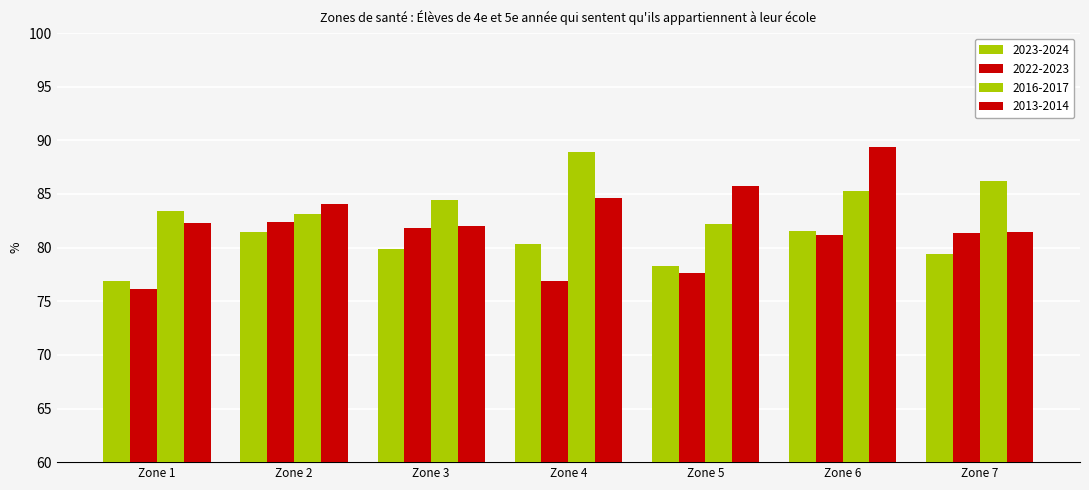

Between Zone 5 and Zone 1, which is larger?

Zone 5